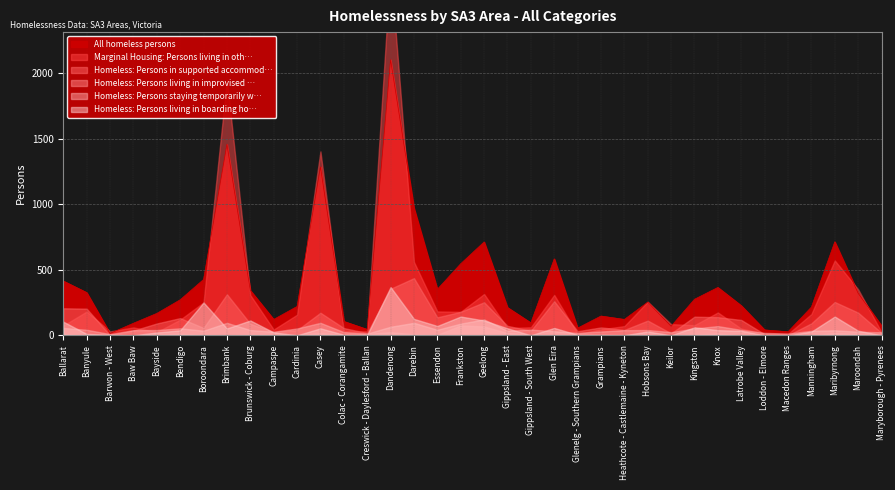

What is the value of the Marginal Housing: Persons living in oth… point at the 15th from the left?

2805